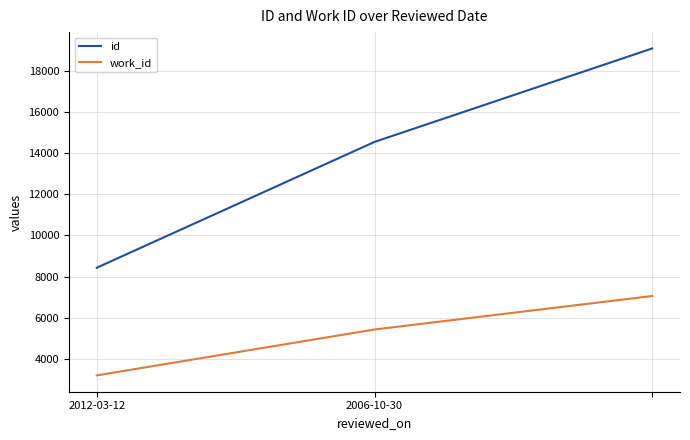

Rank the series by their average value, from lowest to highest.

work_id, id